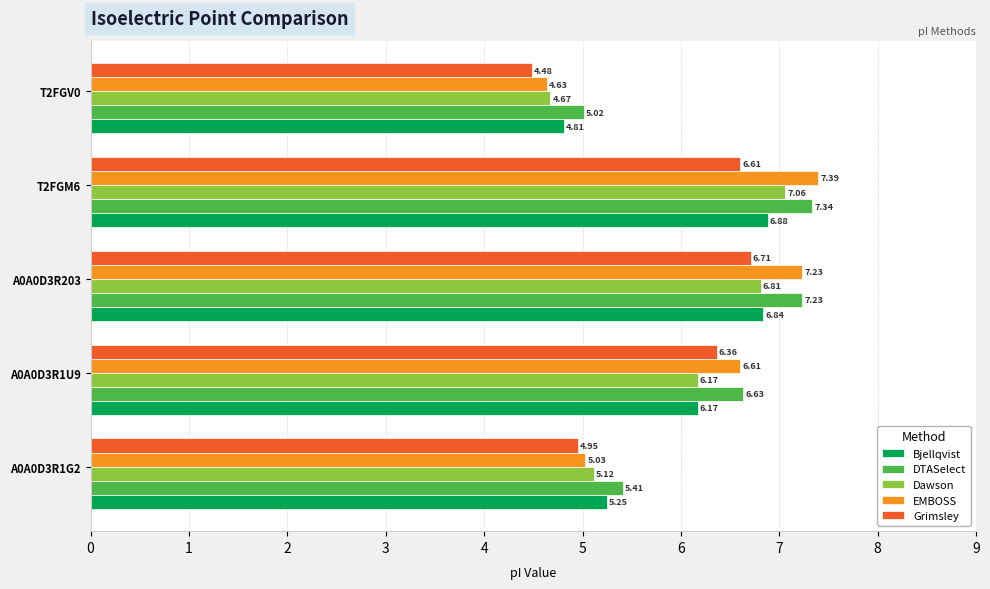

Between A0A0D3R1G2 and A0A0D3R203, which series saw the biggest shift?

EMBOSS